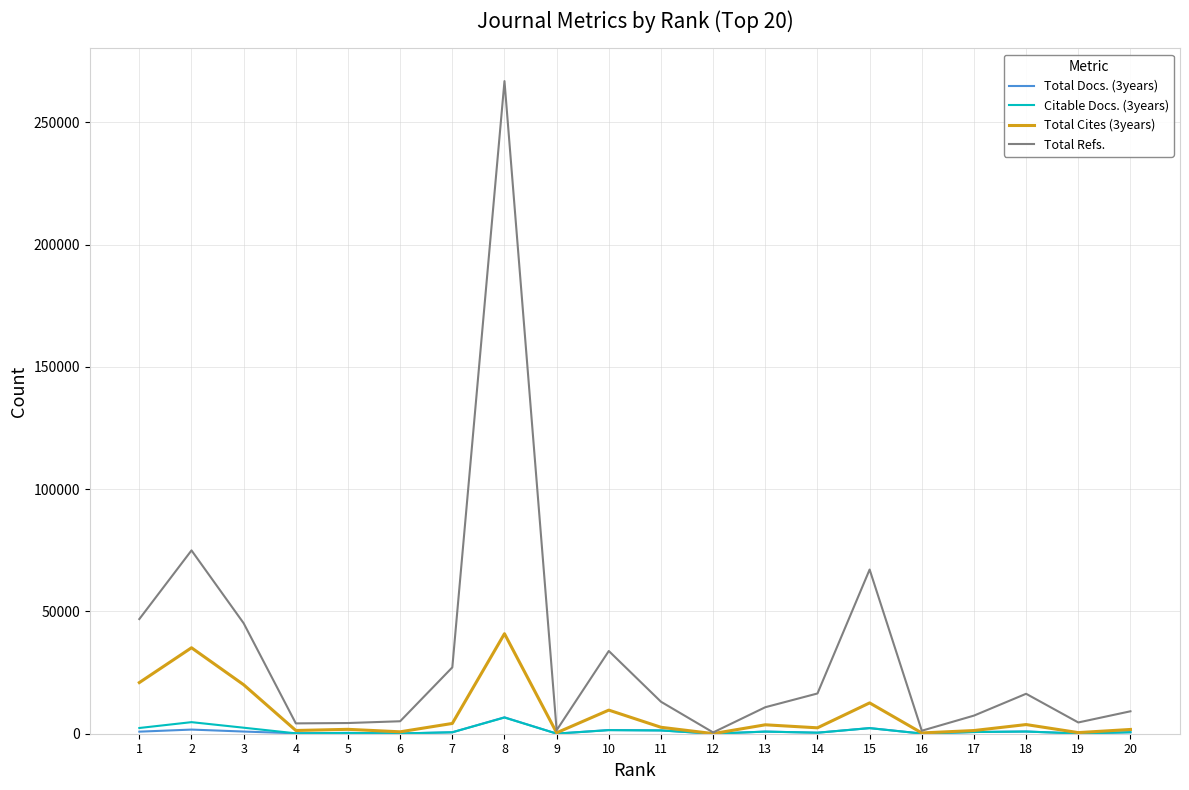

Which series has the widest spread of values?

Total Refs.